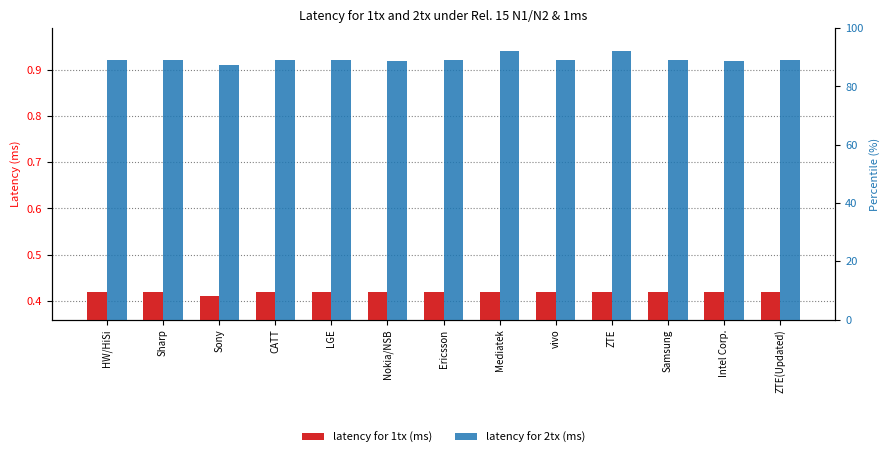

Reading right to left, what are all the values shown in this chart?

latency for 1tx (ms): 0.4	0.4	0.4	0.4	0.4	0.4	0.4	0.4	0.4	0.4	0.4	0.4	0.4
latency for 2tx (ms): 0.9	0.9	0.9	0.9	0.9	0.9	0.9	0.9	0.9	0.9	0.9	0.9	0.9